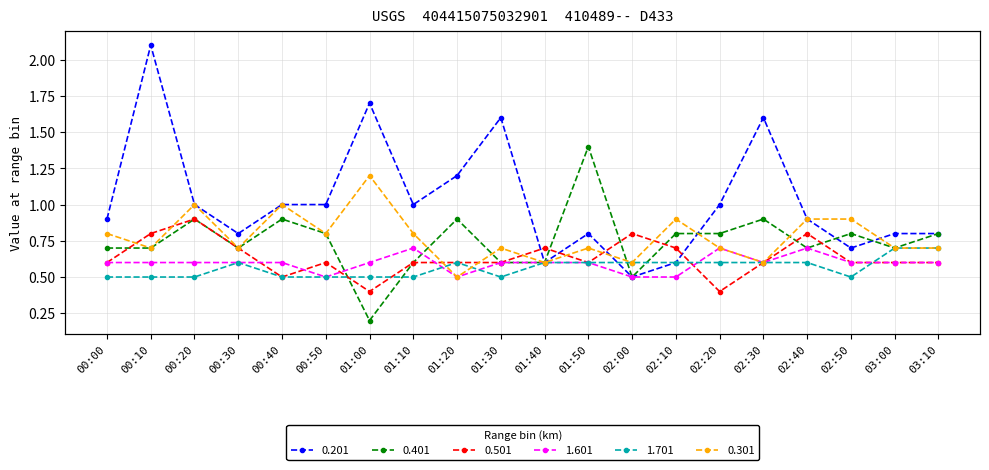

True or false: 1.601 has more than 0 points higher than both neighbors.

True